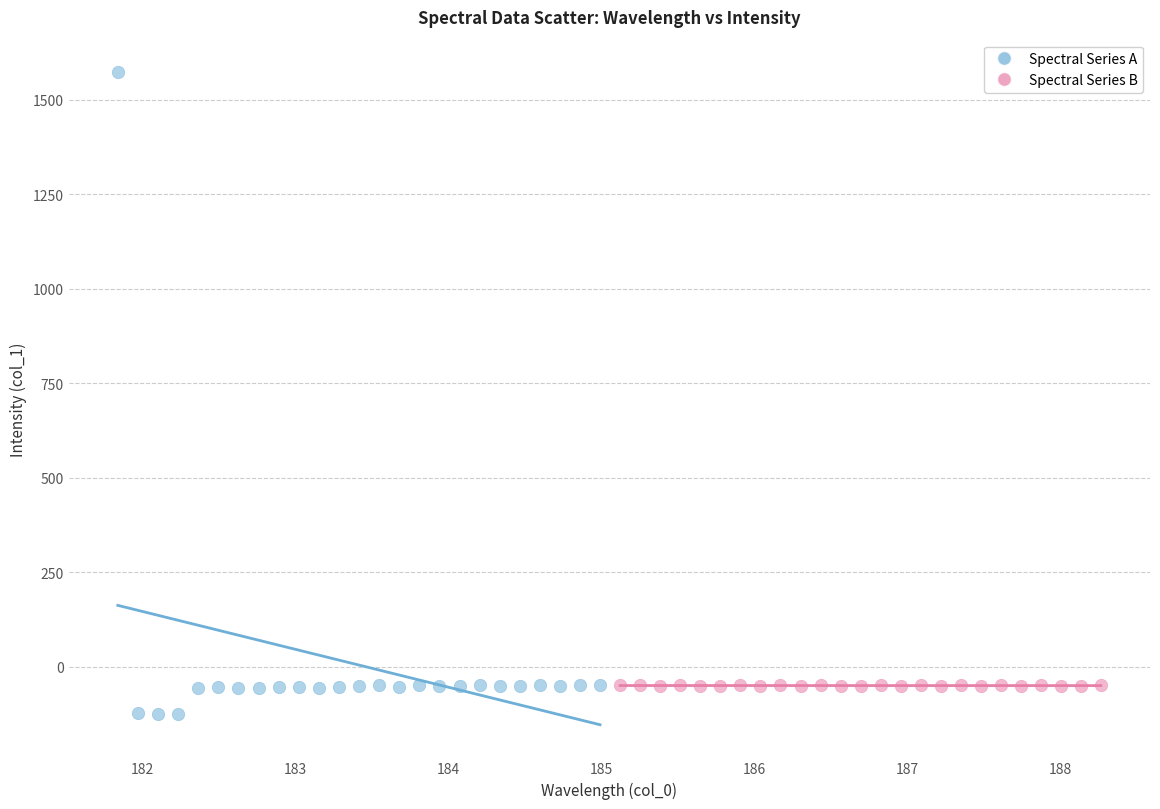

Which series has the widest spread of Y values?

Spectral Series A